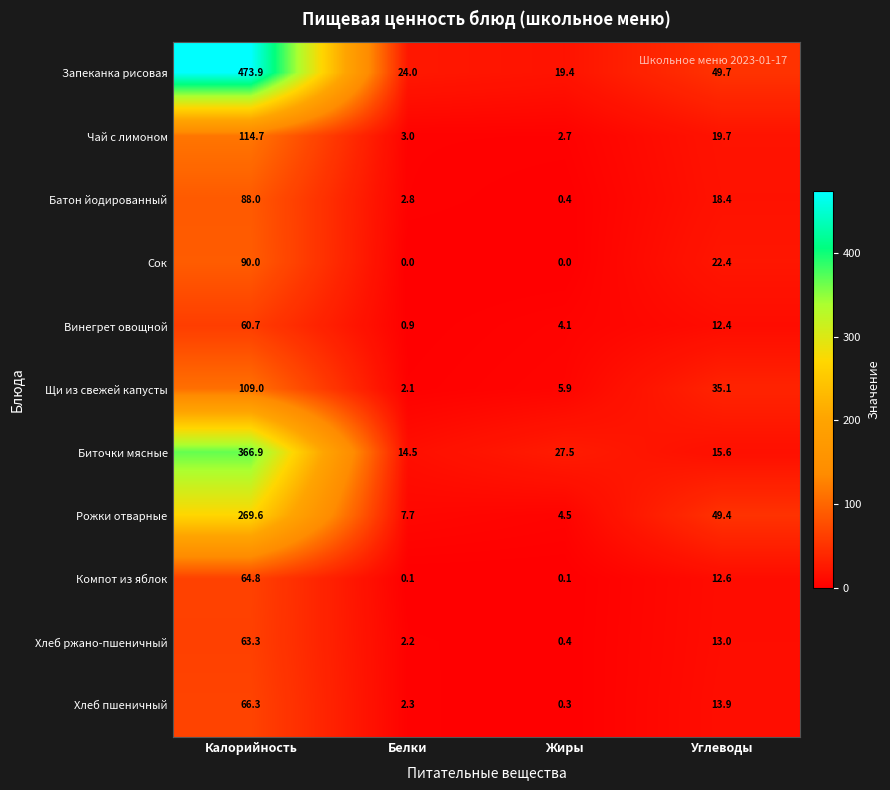

Where is Батон йодированный nearest to the value 44?

Углеводы